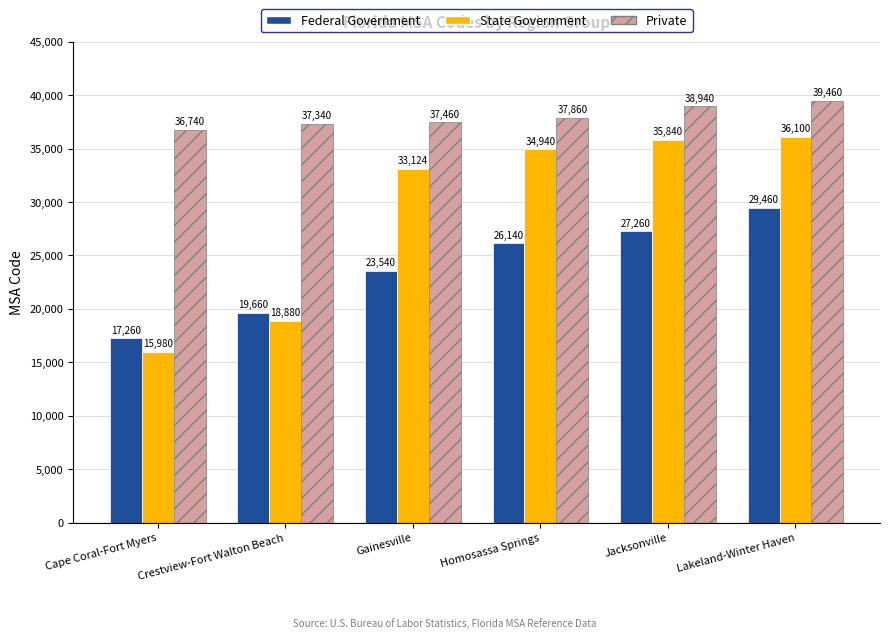

Read the Private value at Homosassa Springs, to the nearest 10.

37860